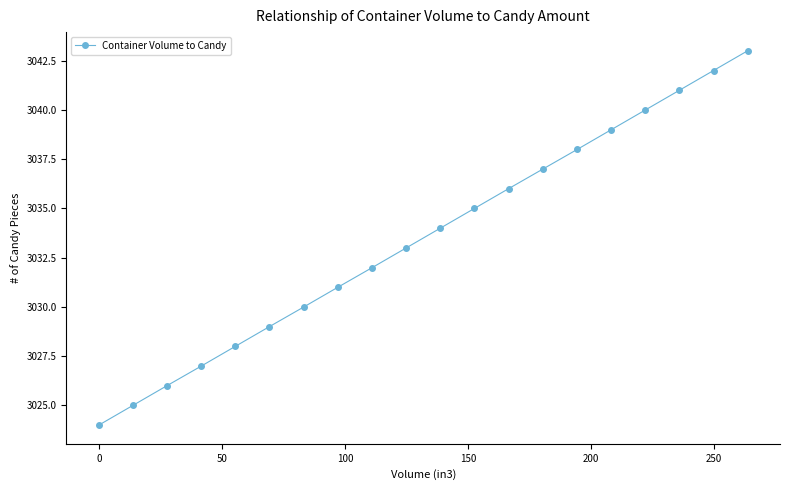

What is the greatest value displayed?

3043